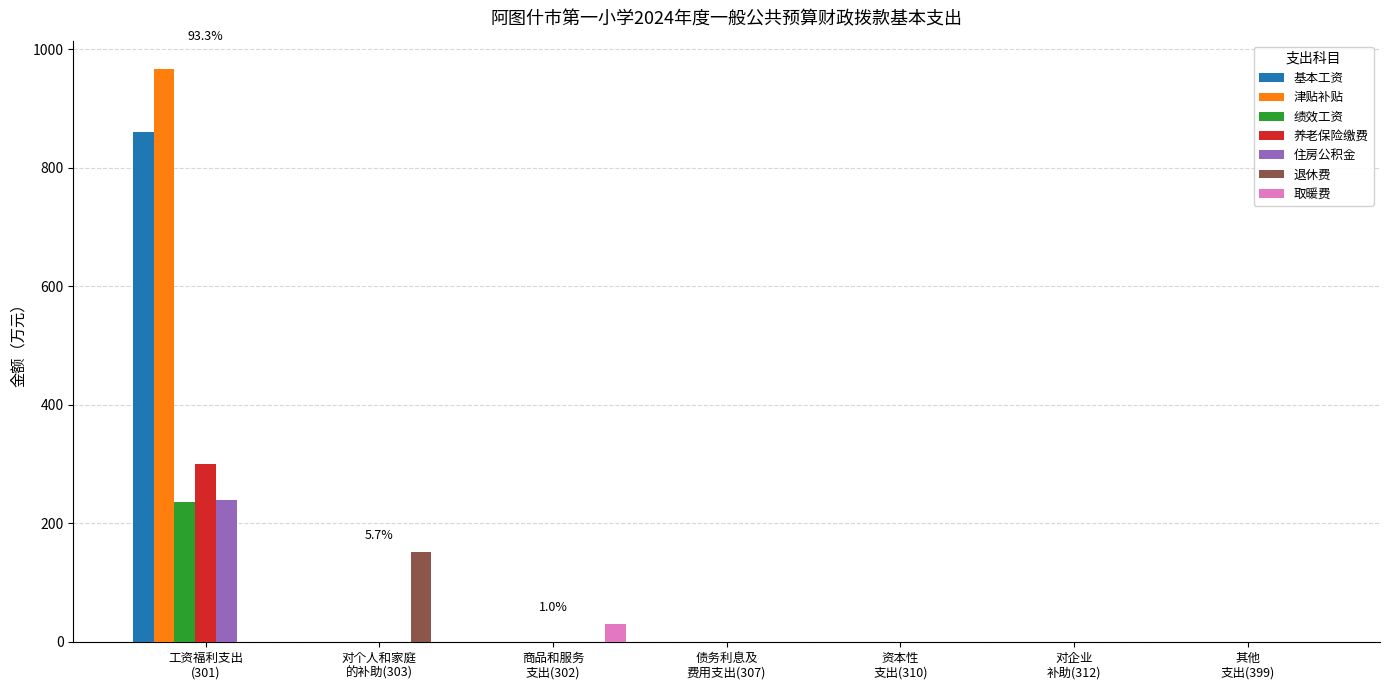

What is the sum of all 取暖费 values?

30.9